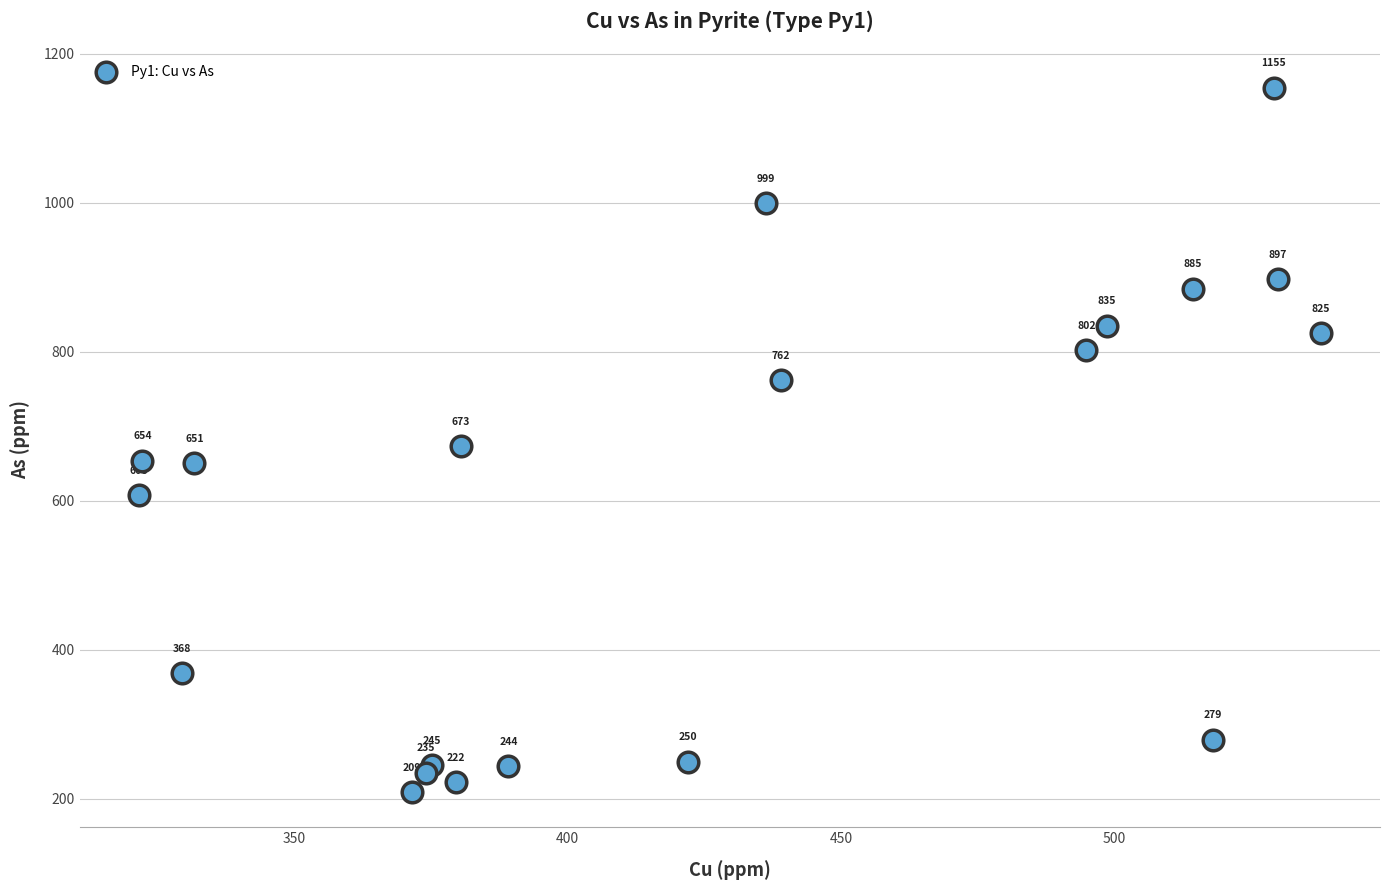

What Y value in the scatter plot is closest to 681?

672.9